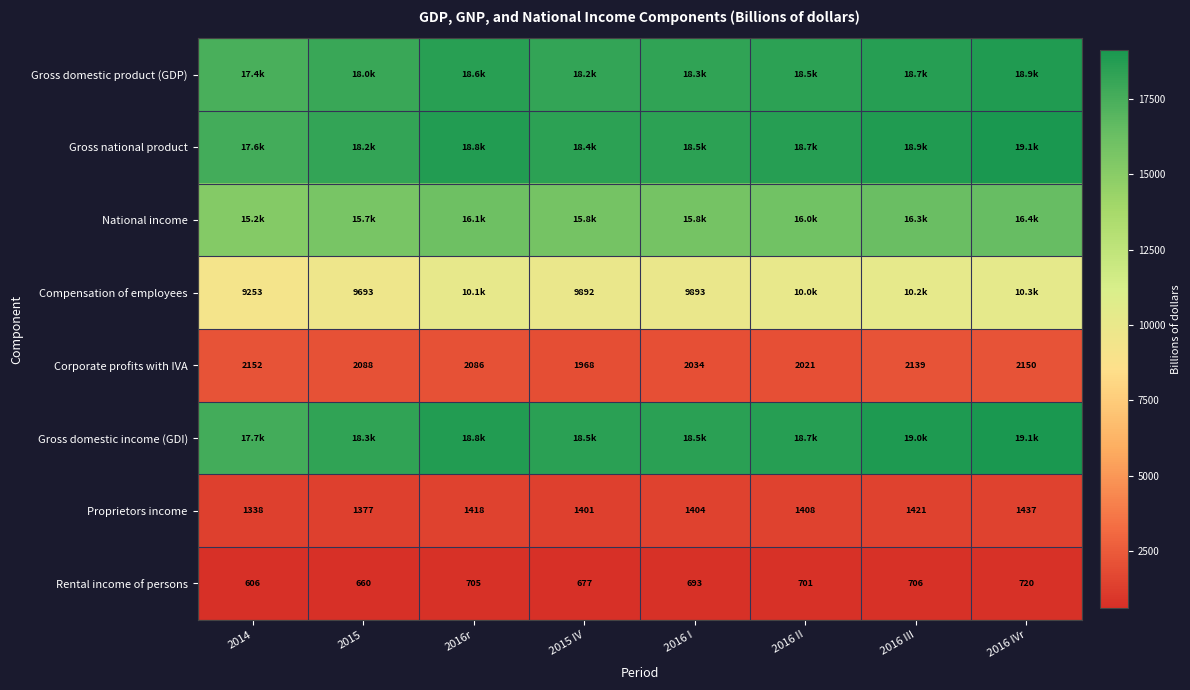

What is the minimum value for Rental income of persons?

606.0